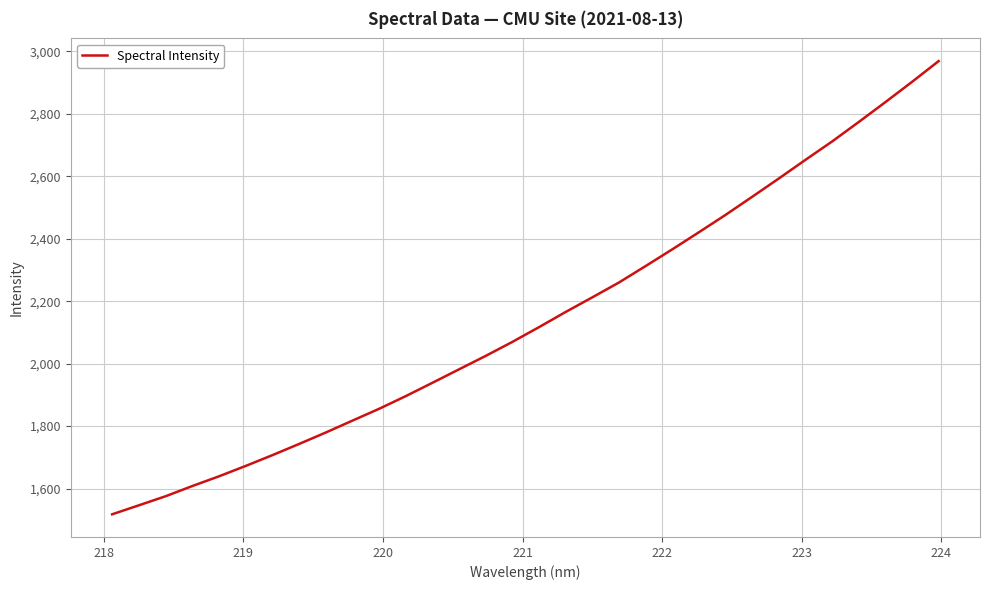

What is the difference between the maximum and minimum values?

1451.2